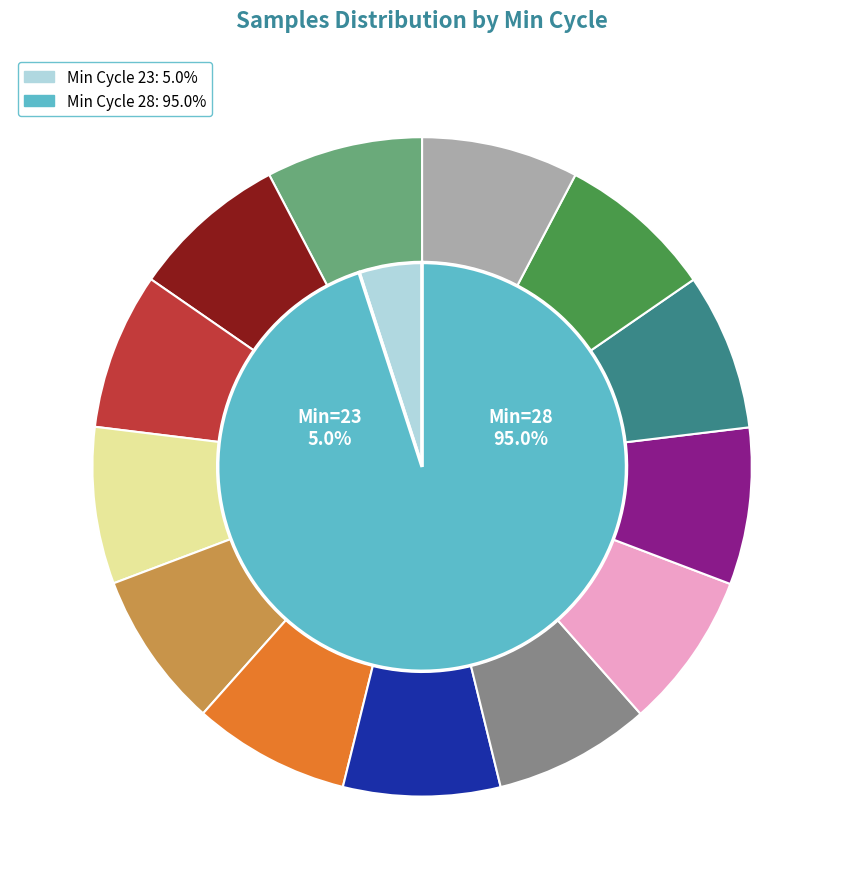

What is the largest slice in the pie chart?

28